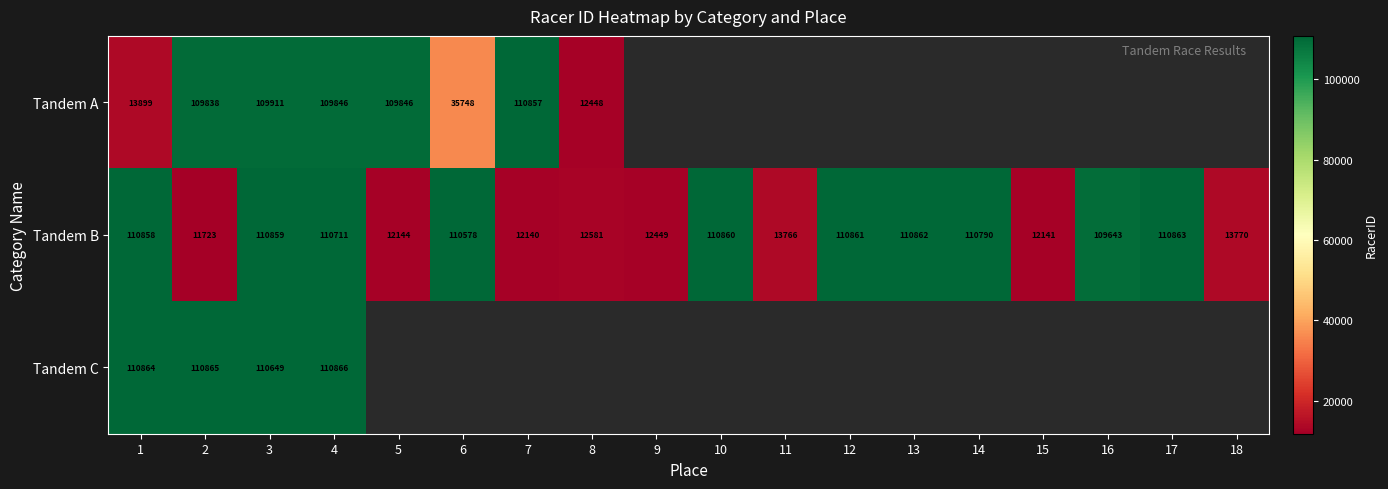

At which category is the sum across all series the highest?

4